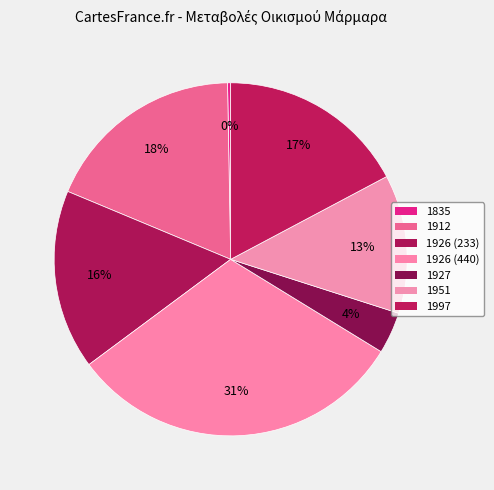

How many segments does this pie chart have?

7